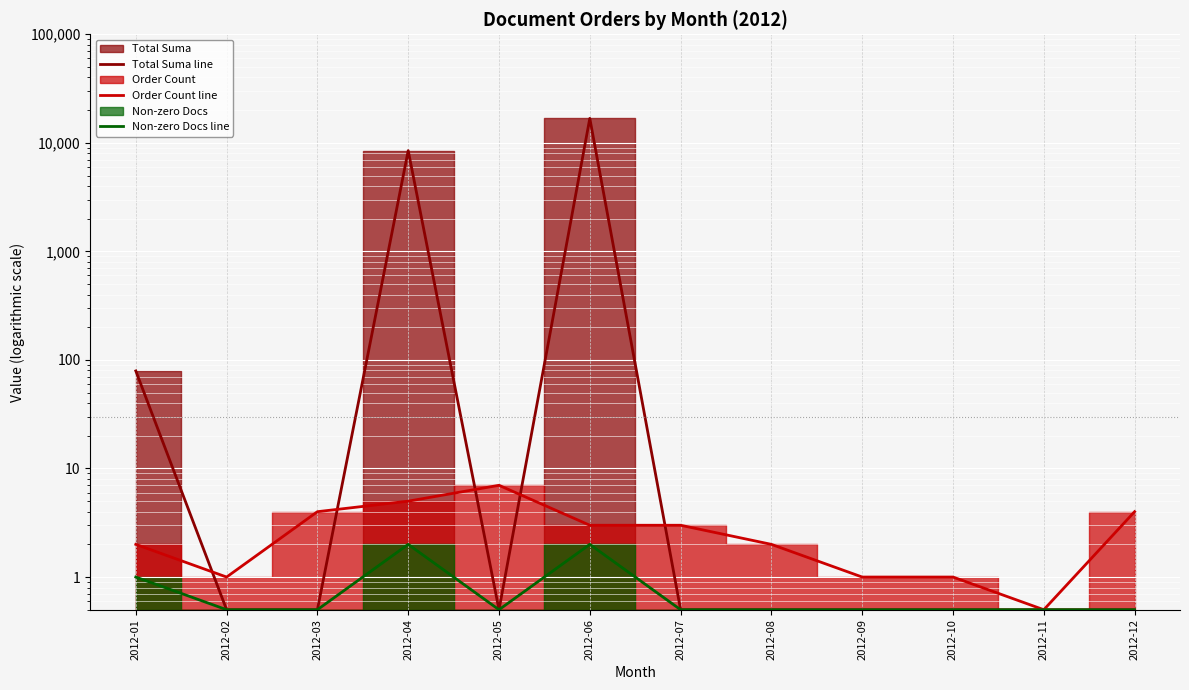

How many values in the Order Count line series exceed 3?

4